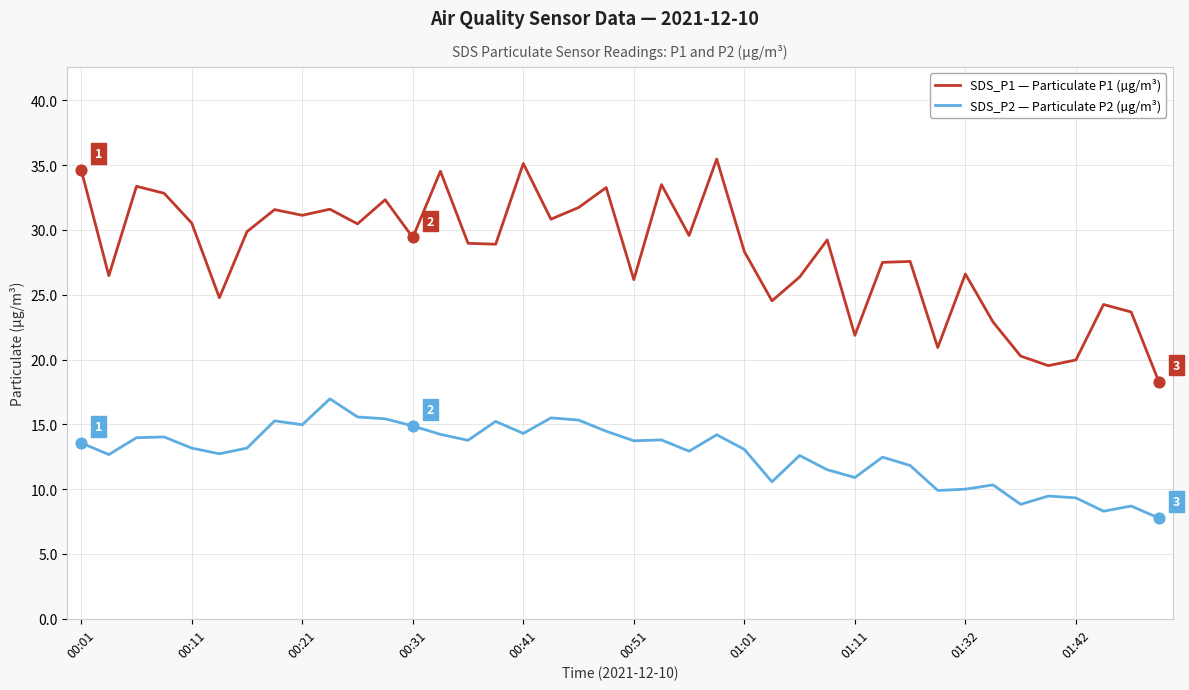

Which series has the widest spread of values?

SDS_P1 — Particulate P1 (µg/m³)